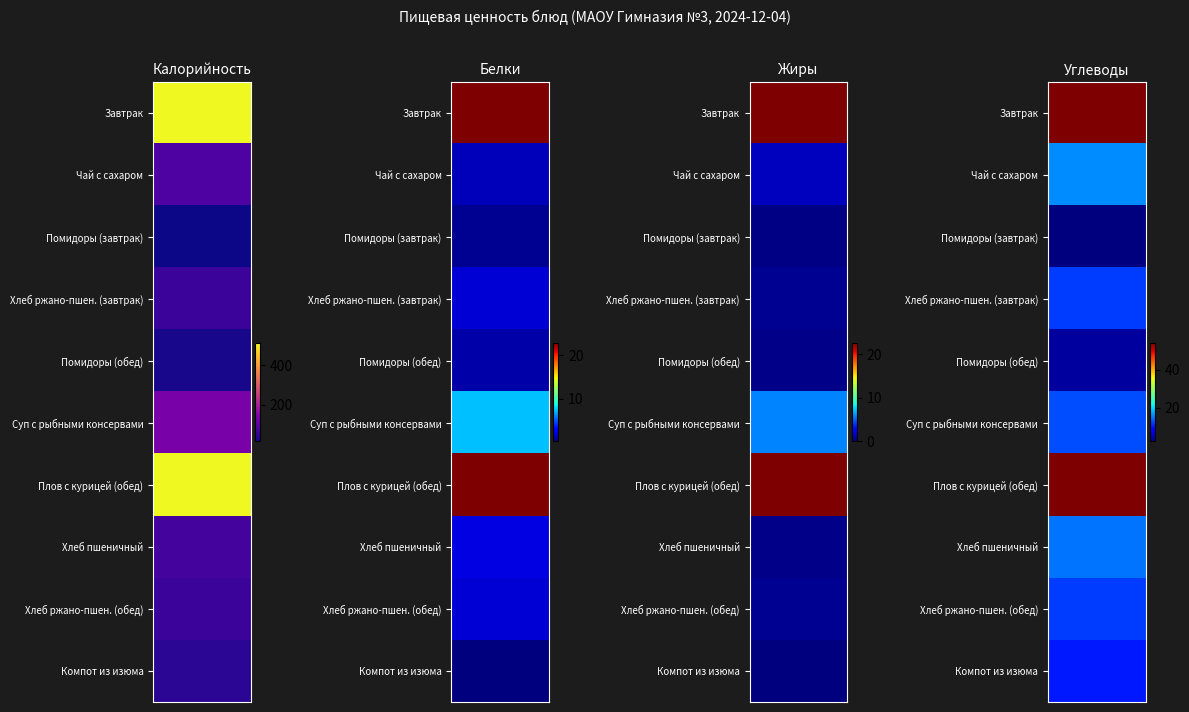

At Калорийность, list the series in order from largest to smallest.

Завтрак, Плов с курицей (обед), Суп с рыбными консервами, Чай с сахаром, Хлеб пшеничный, Хлеб ржано-пшен. (завтрак), Хлеб ржано-пшен. (обед), Компот из изюма, Помидоры (обед), Помидоры (завтрак)